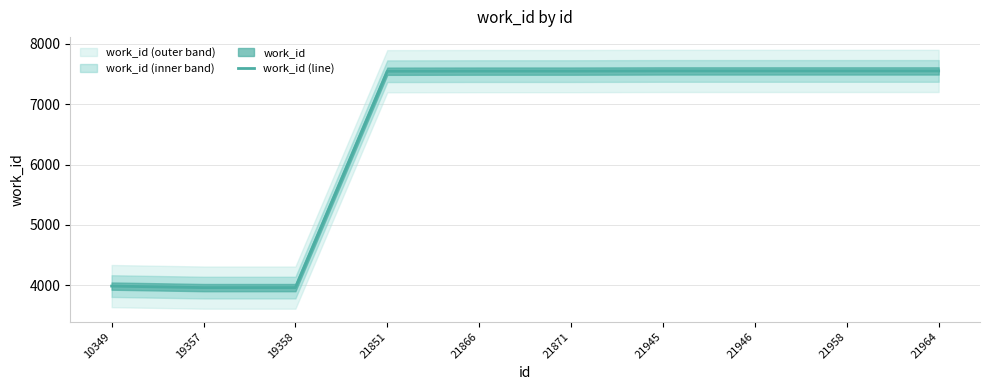

Is it true that the value at 10349 is 7025?

False